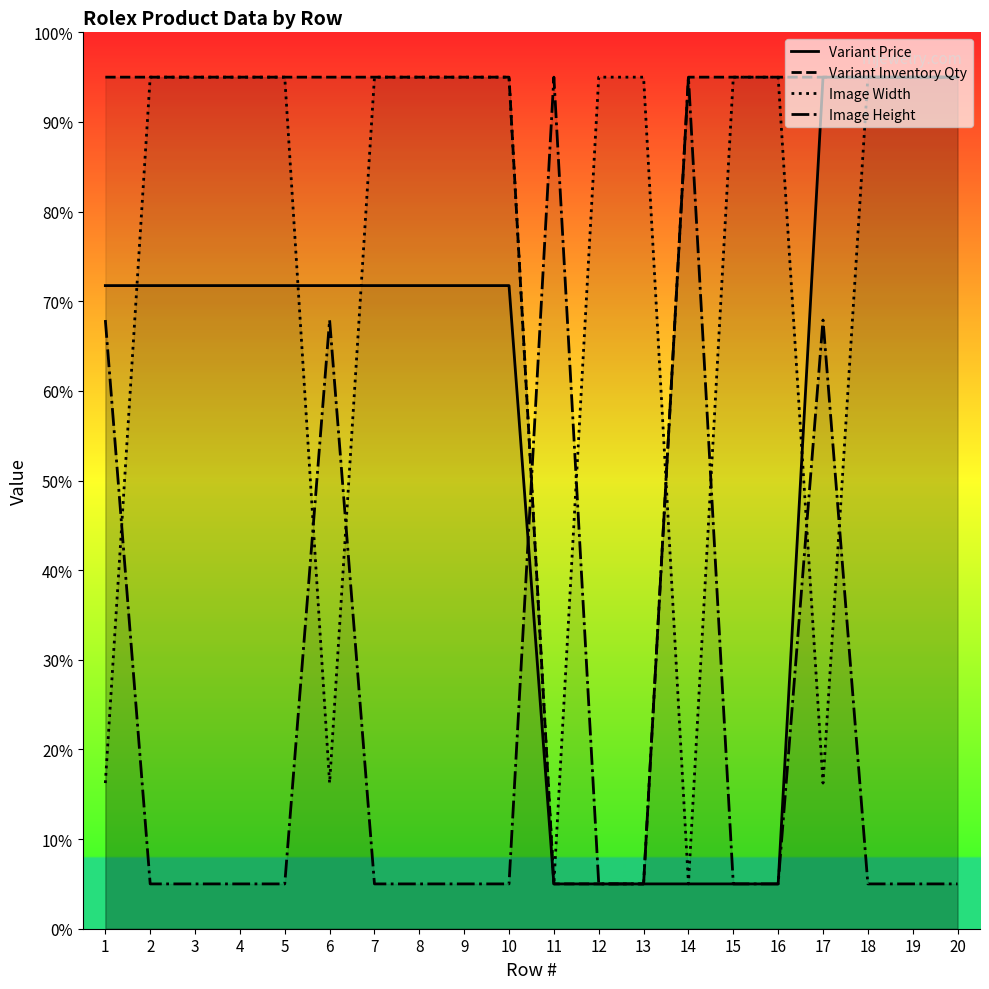

True or false: Variant Inventory Qty and Variant Price intersect in this chart.

False